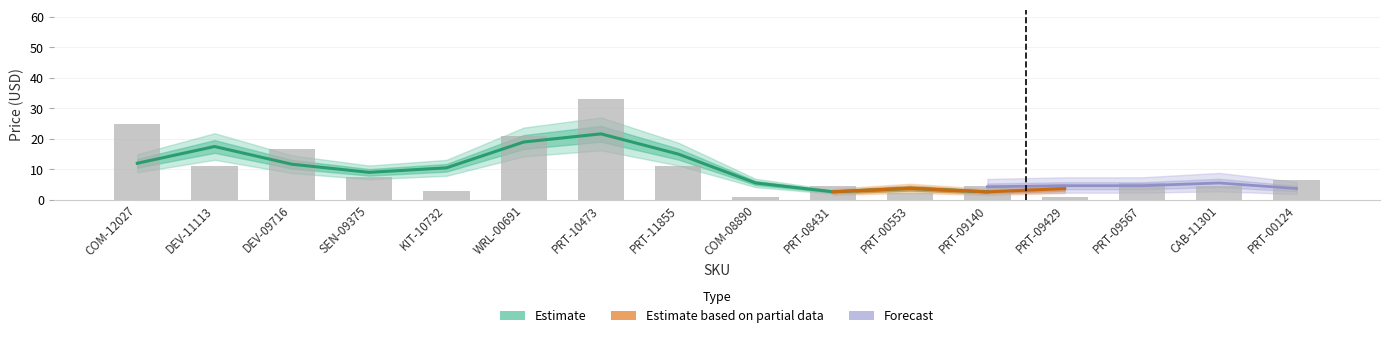

Reading right to left, extract all data points from this chart.

PRT-00124=6.5	CAB-11301=4.5	PRT-09567=5.5	PRT-09429=0.9	PRT-09140=4.5	PRT-00553=2.2	PRT-08431=4.5	COM-08890=1.1	PRT-11855=10.9	PRT-10473=33.0	WRL-00691=20.9	KIT-10732=3.0	SEN-09375=7.5	DEV-09716=16.5	DEV-11113=10.9	COM-12027=24.9